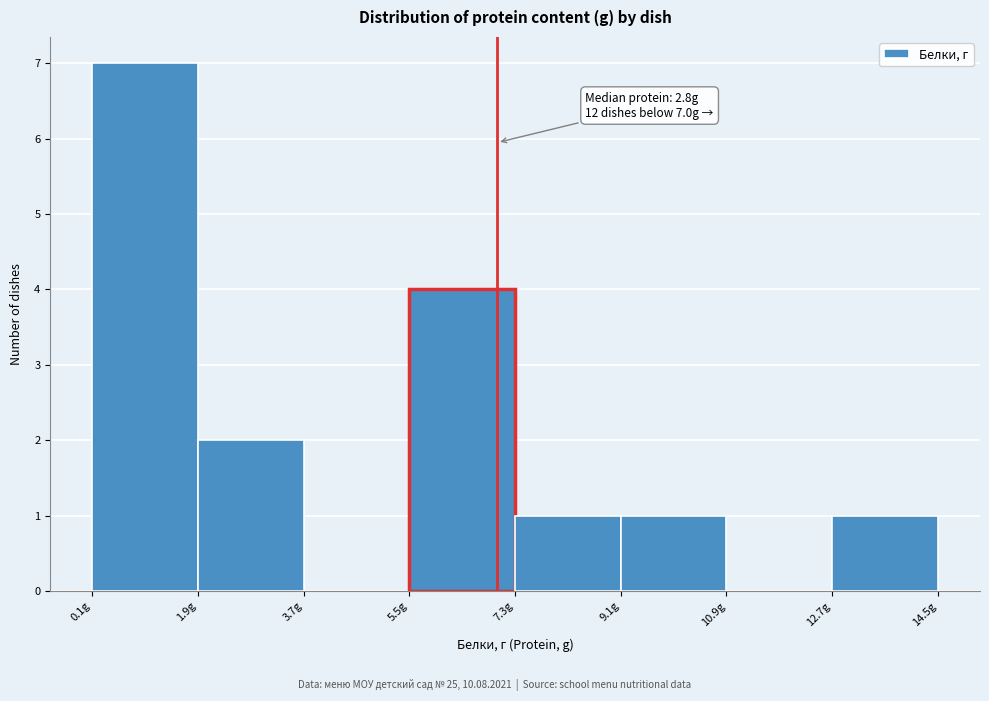

Over which range of the x-axis is the bar tallest?

0.1 to 1.9